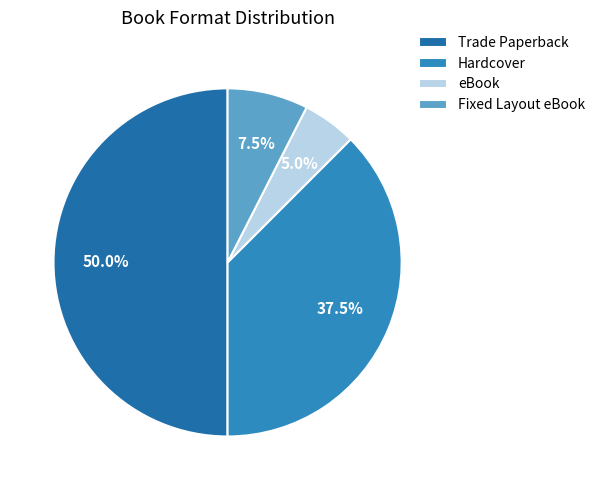

Which category has the biggest portion of the pie?

Trade Paperback